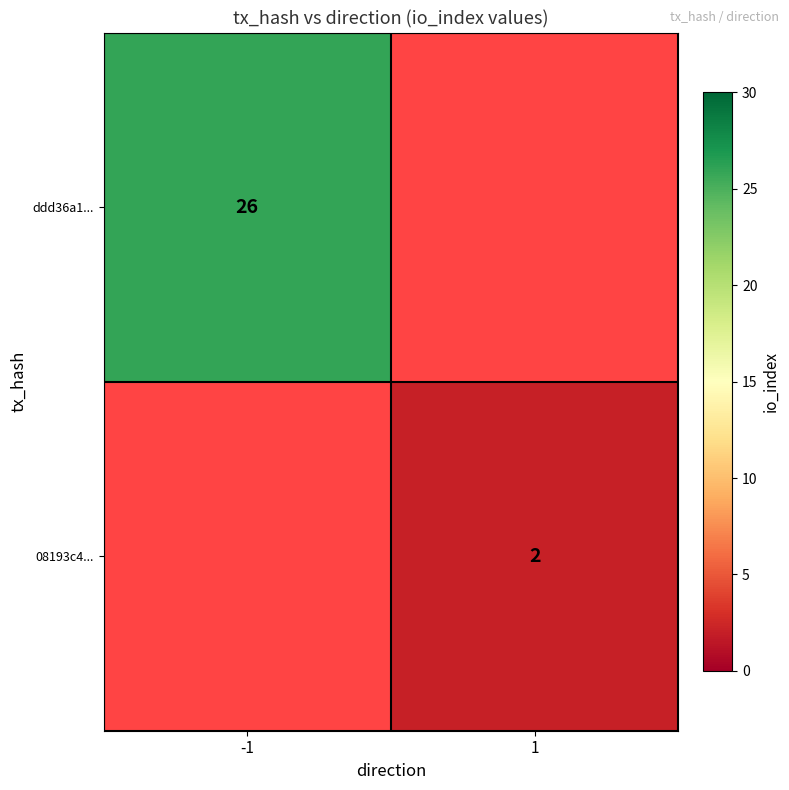

Is it true that 08193c4... equals 2 at 1?

True